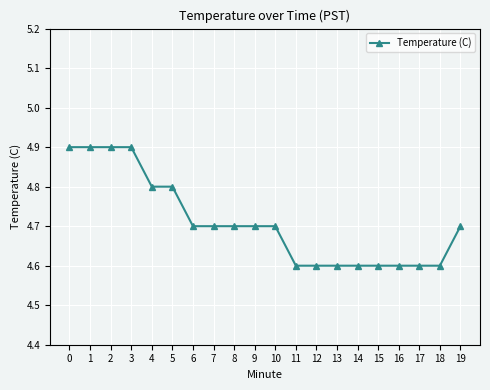

Between 15 and 3, which is larger?

3